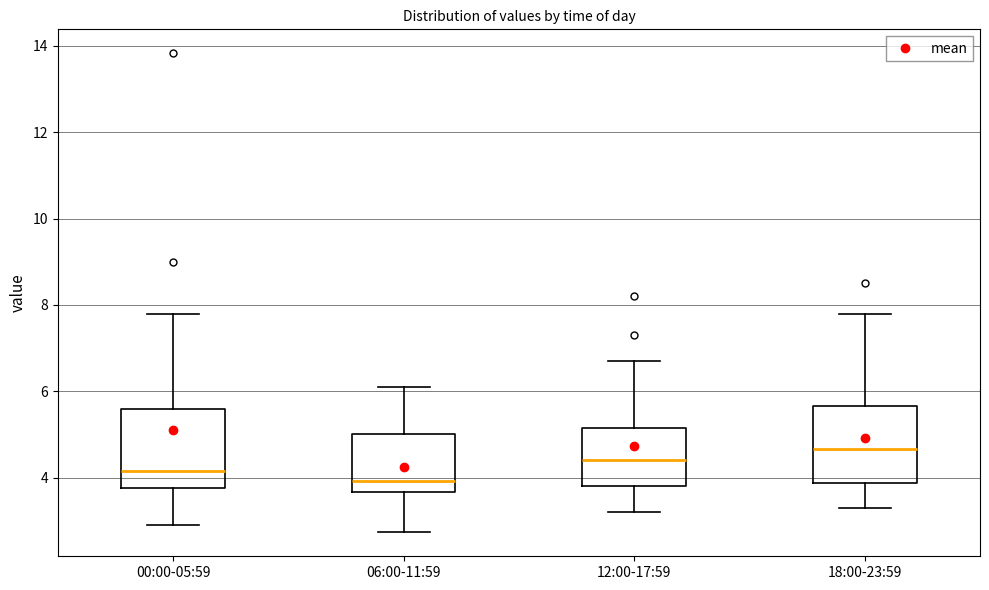

Reading left to right, transcribe this box plot: for each box, give where its median line is, the range the box spans, and where its two whiskers end, as read against the y-axis. The values are not printed on the chart, so give them approximately, as read against the axis.

00:00-05:59: median 4.2, box 3.8 to 5.6, whiskers 3.0 to 7.8
06:00-11:59: median 4.0, box 3.6 to 5.0, whiskers 2.8 to 6.2
12:00-17:59: median 4.4, box 3.8 to 5.2, whiskers 3.2 to 6.8
18:00-23:59: median 4.6, box 3.8 to 5.6, whiskers 3.4 to 7.8